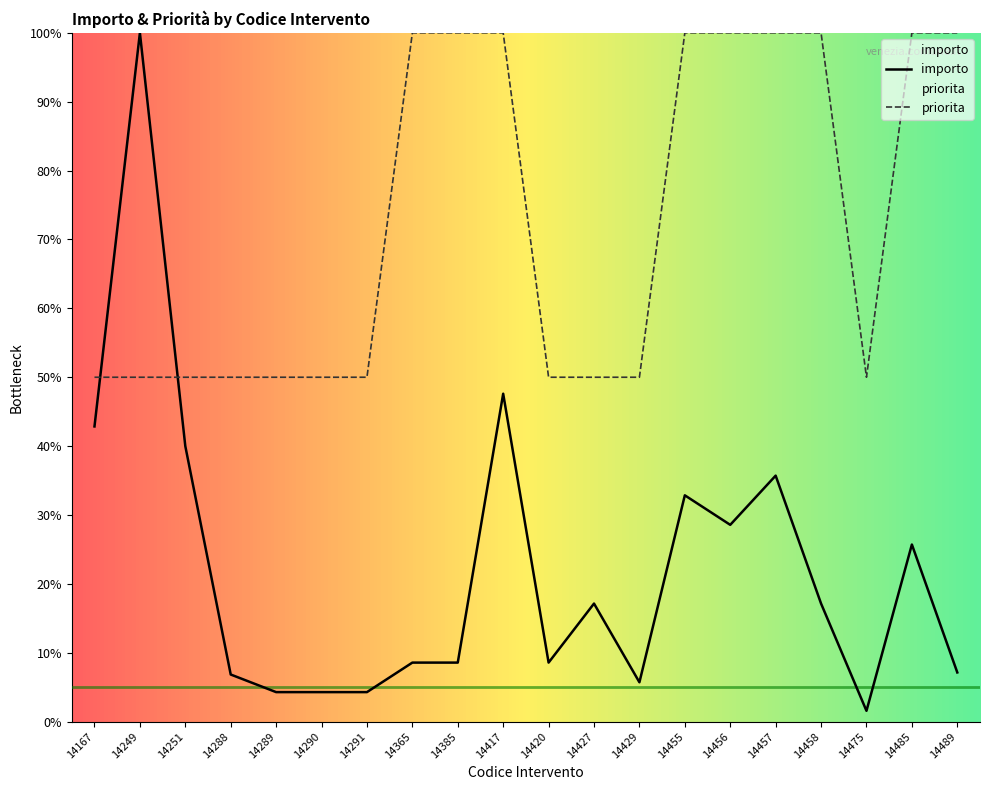

How many lines are shown in the chart?

2